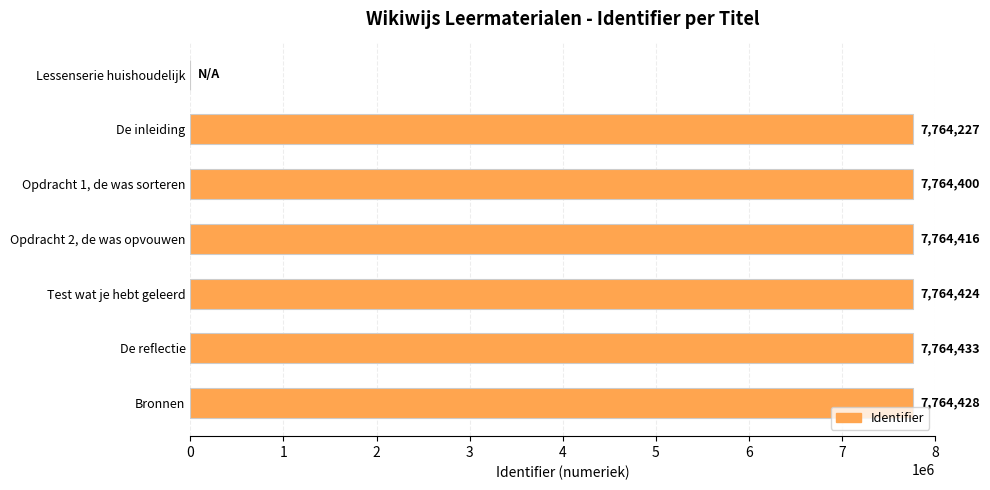

Where is the data nearest to the value 3882216?

De inleiding